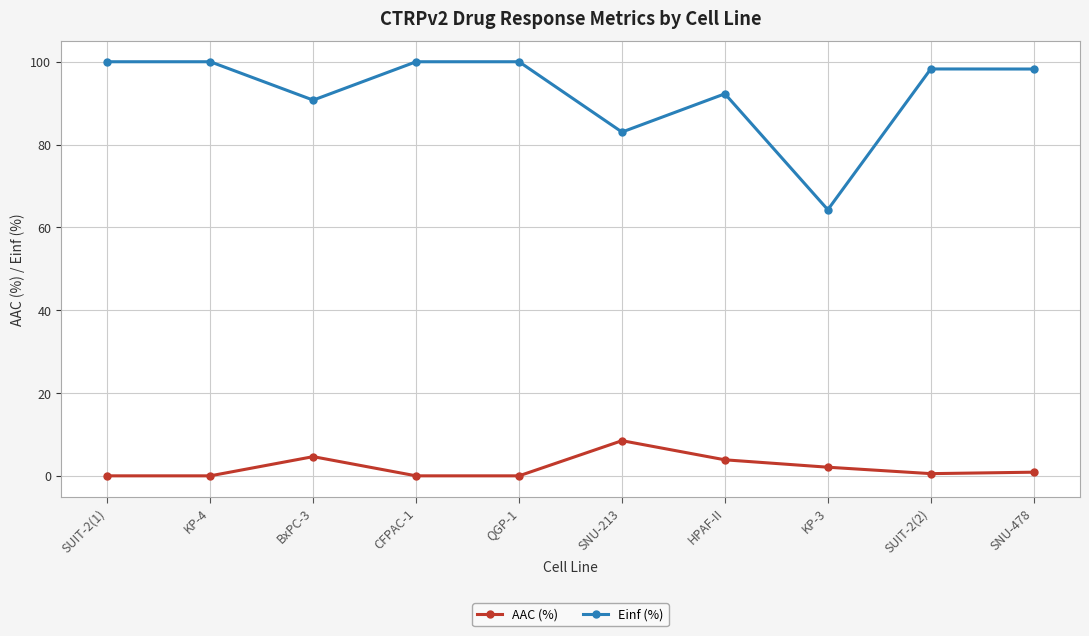

What is the total value across all series at SNU-478?

99.1